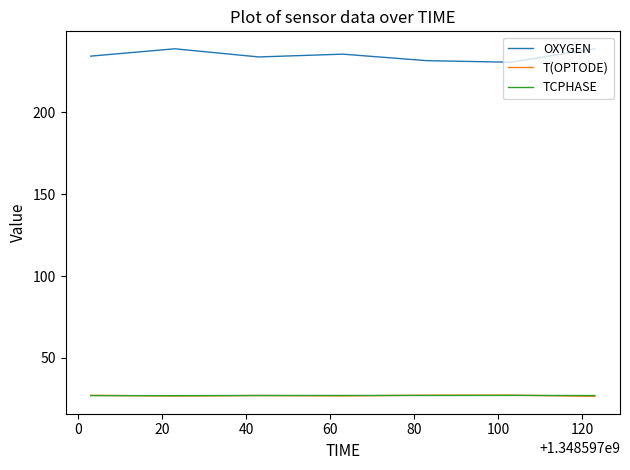

What is the minimum value shown in the chart?

26.6